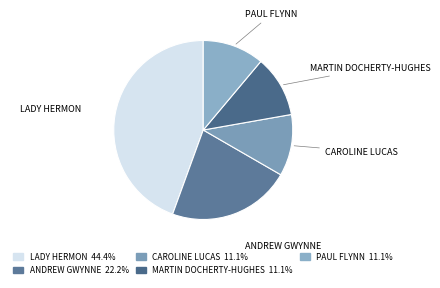

Count the number of slices in the pie.

5